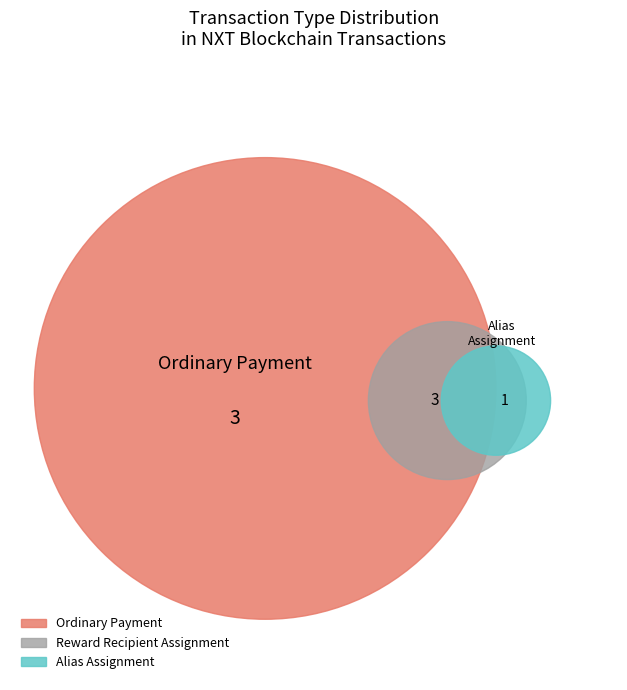

Which category has the biggest portion of the pie?

Ordinary Payment (297832)